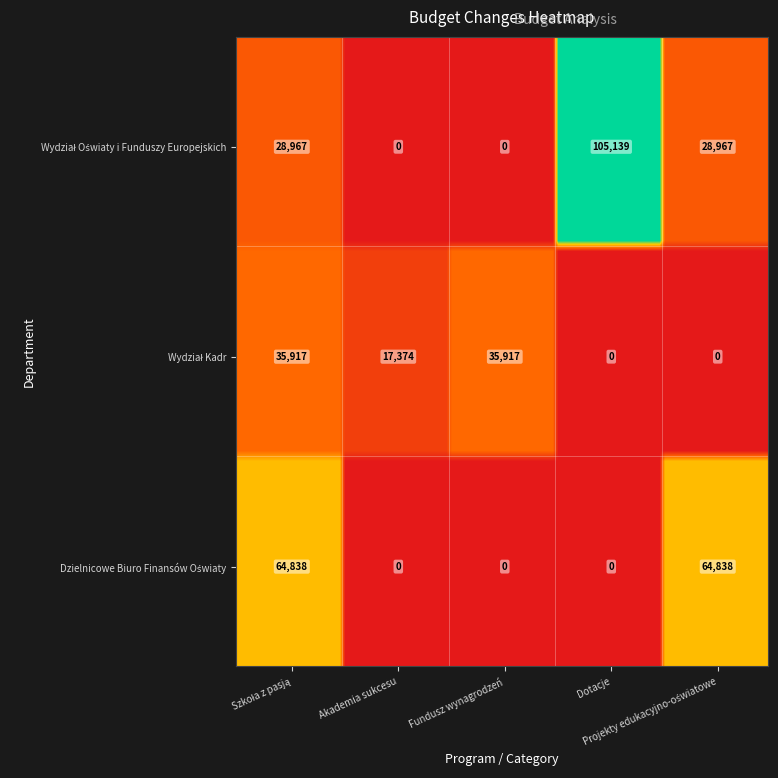

Count the Wydział Kadr values in the range 0 to 35917.

5